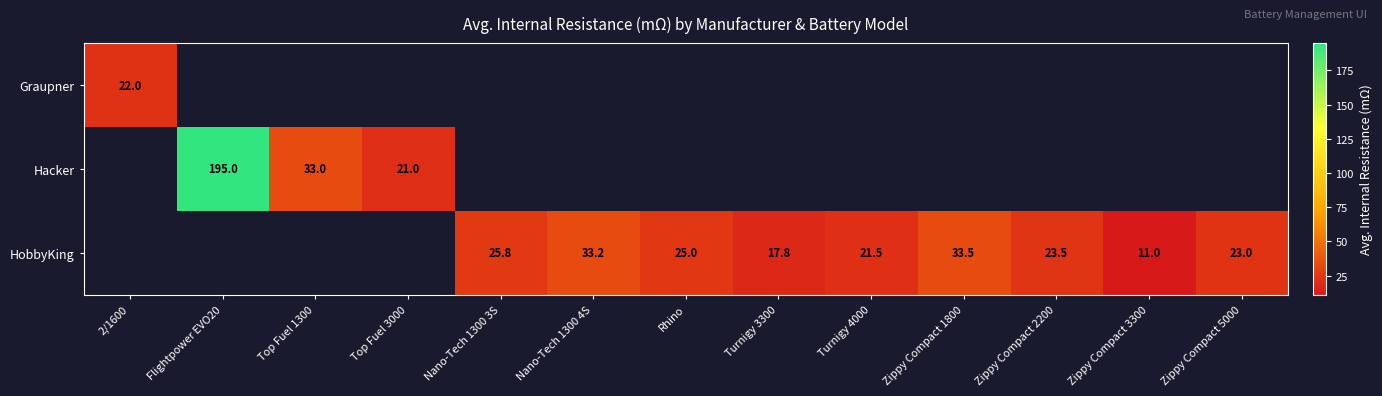

Is the value of Hacker at Top Fuel 3000 greater than the value of HobbyKing at Zippy Compact 5000?

No